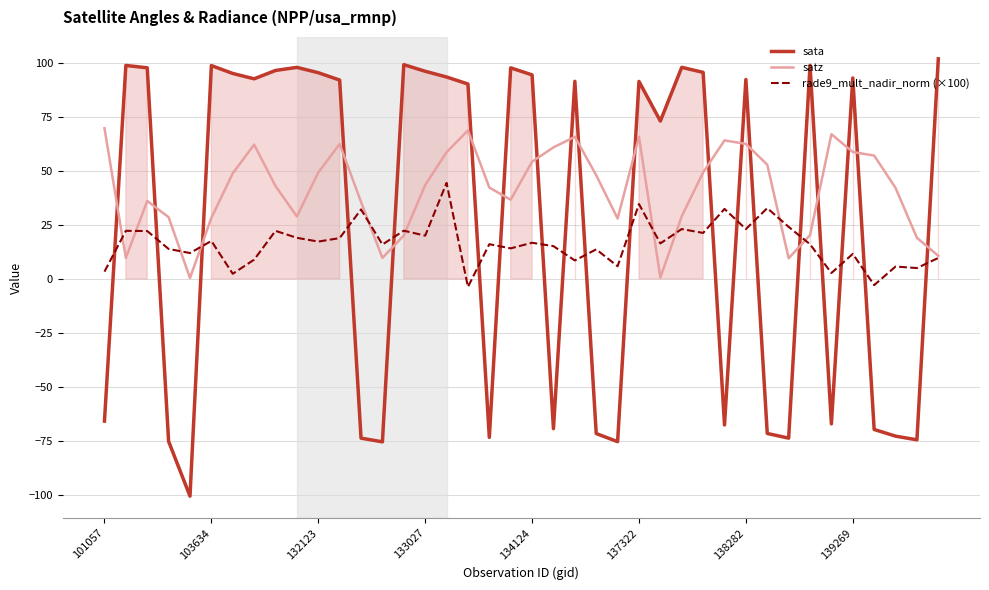

What is the minimum value for rade9_mult_nadir_norm (×100)?

-3.7